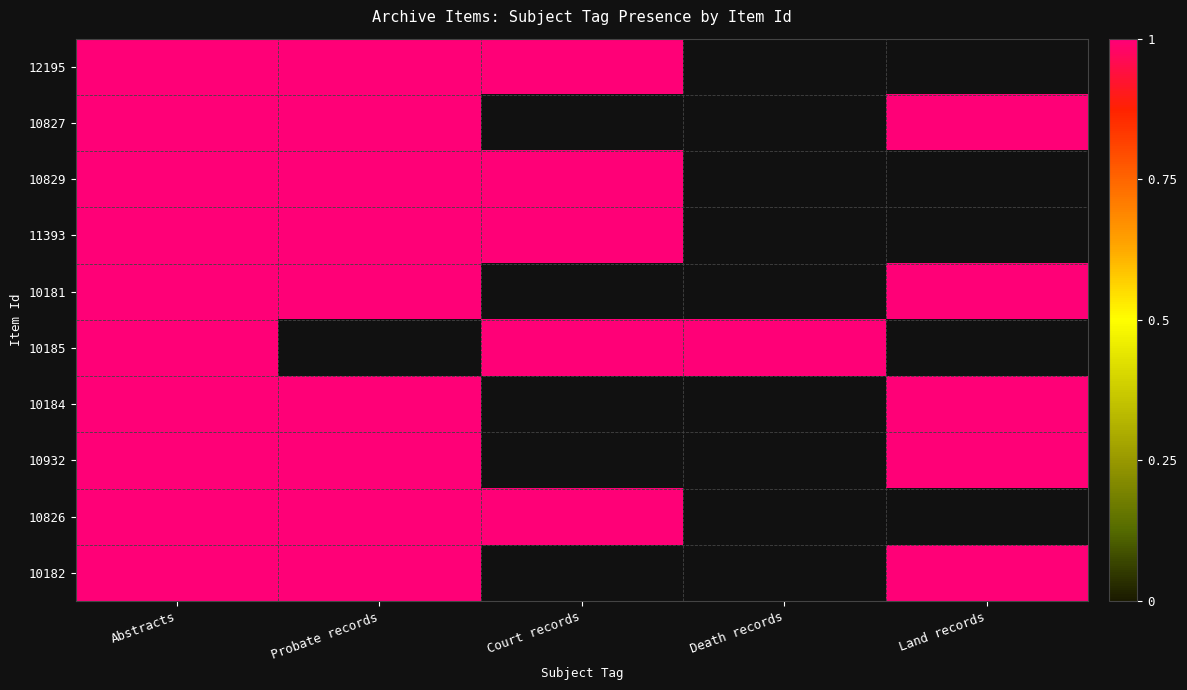

What is the total value across all series at Court records?

5